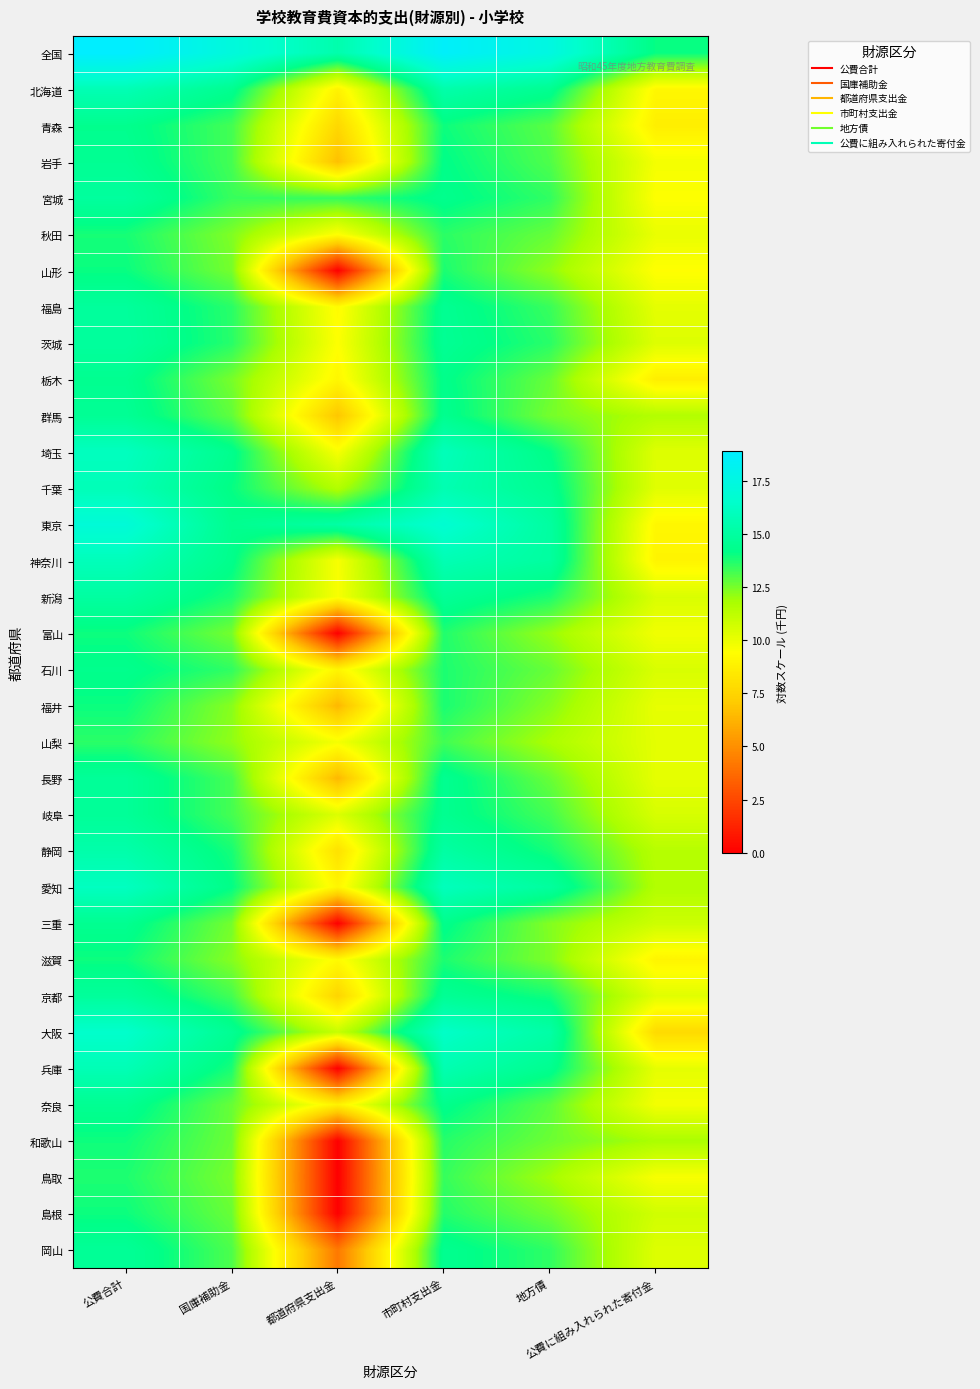

Which series has the largest total across all categories?

全国